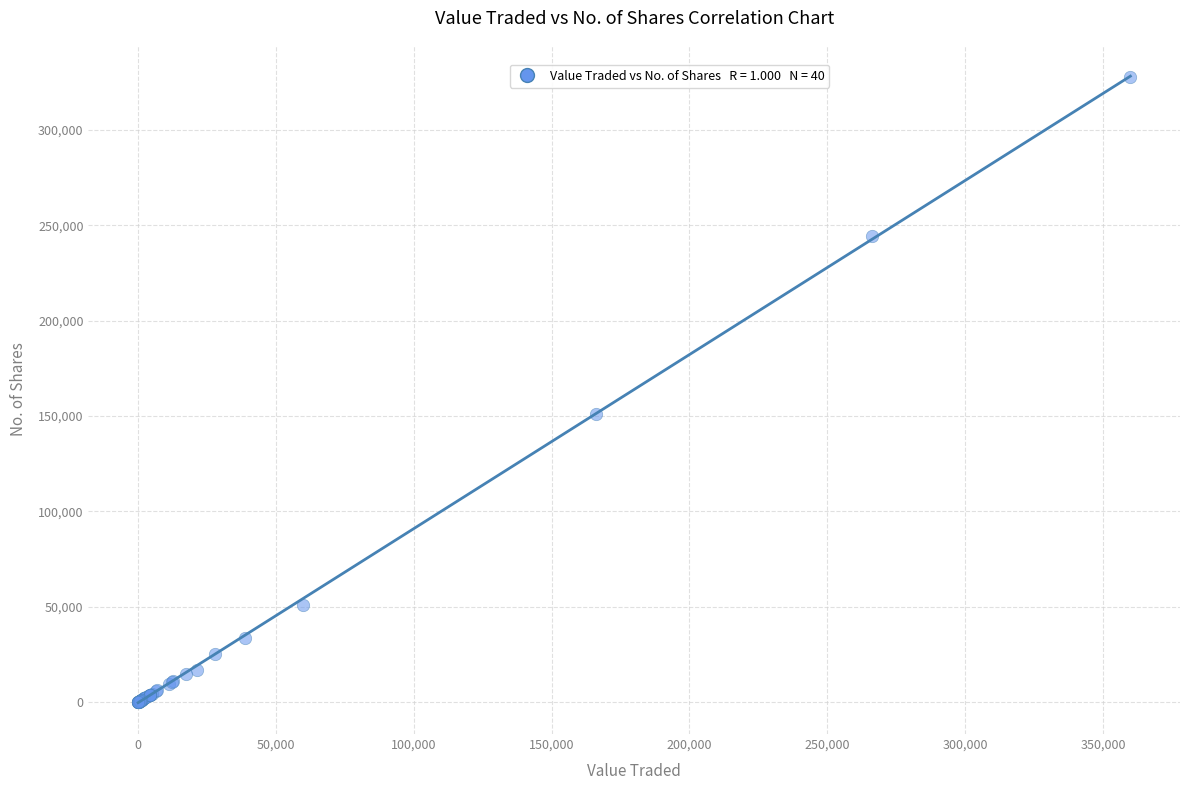

What Y value in the scatter plot is closest to 164006?

151031